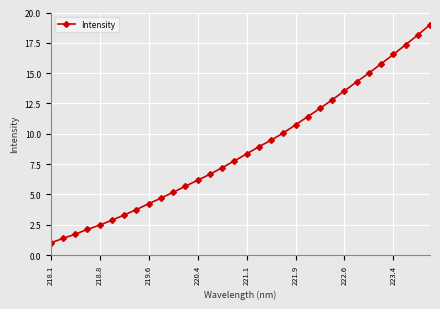

What is the value of the 25th point from the left?

13.5